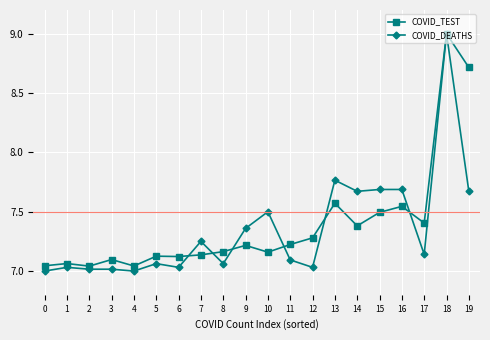

What is the difference between the COVID_TEST values at 11 and 13?

0.3